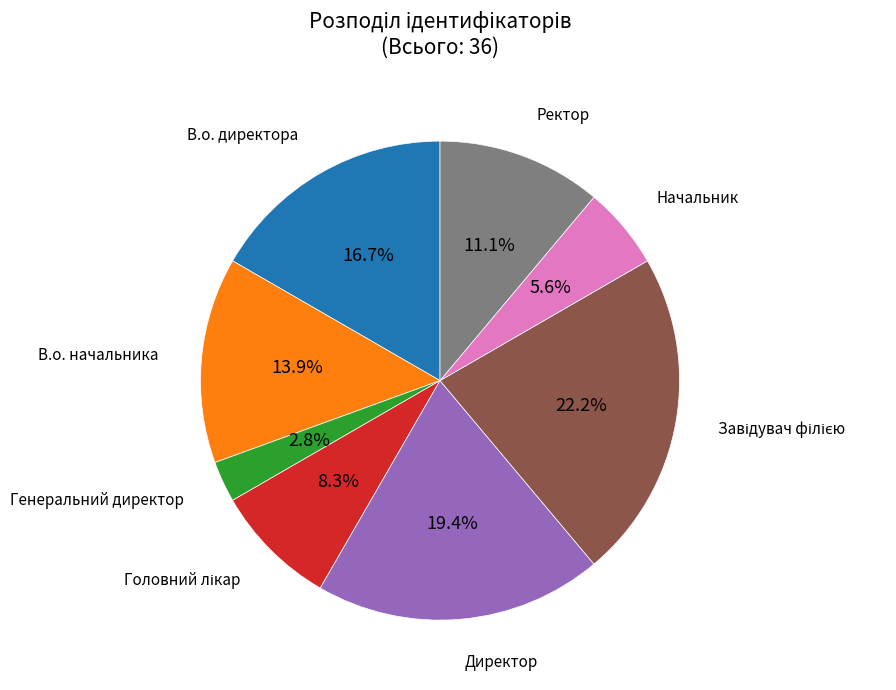

Is there any slice that represents more than half of the pie?

No